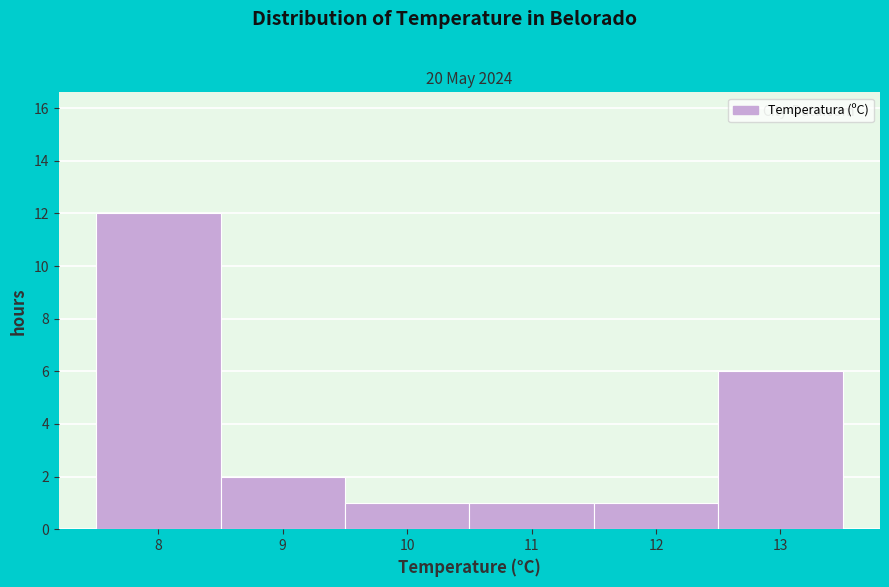

Reading left to right, list every bar in this chart as the range it spans on the x-axis followed by its height. The values are not printed on the chart, so give them approximately, as read against the axis.

7.5 to 8.5: 12
8.5 to 9.5: 2
9.5 to 10.5: 1
10.5 to 11.5: 1
11.5 to 12.5: 1
12.5 to 13.5: 6